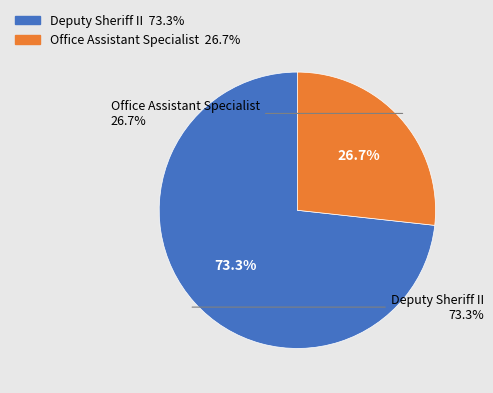

How many slices are in this pie chart?

2